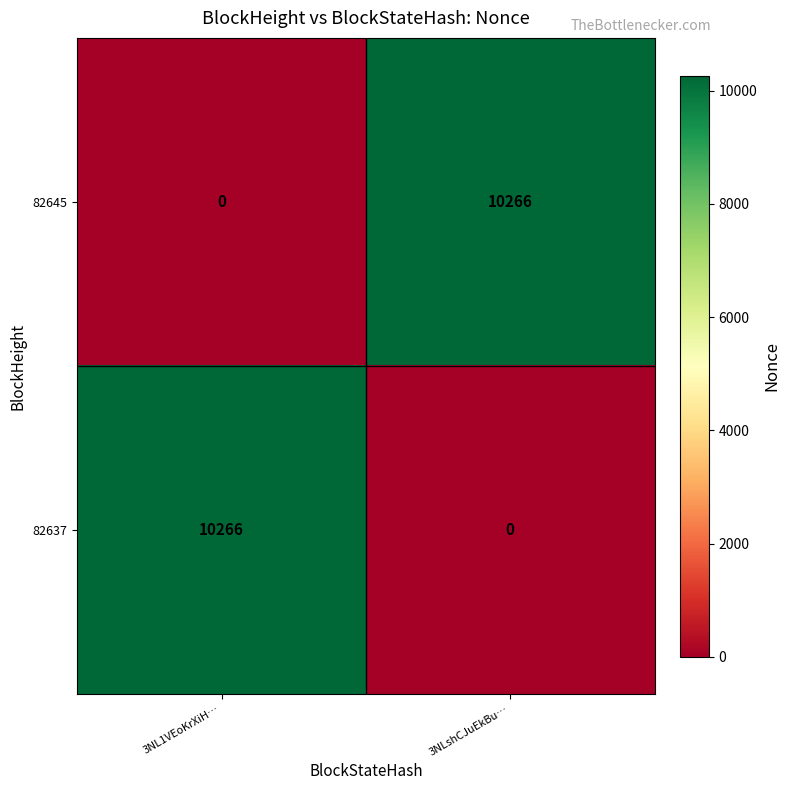

Reading left to right, transcribe all the data shown in this chart.

82645: 3NL1VEoKrXiH…=0	3NLshCJuEkBu…=10266
82637: 3NL1VEoKrXiH…=10266	3NLshCJuEkBu…=0